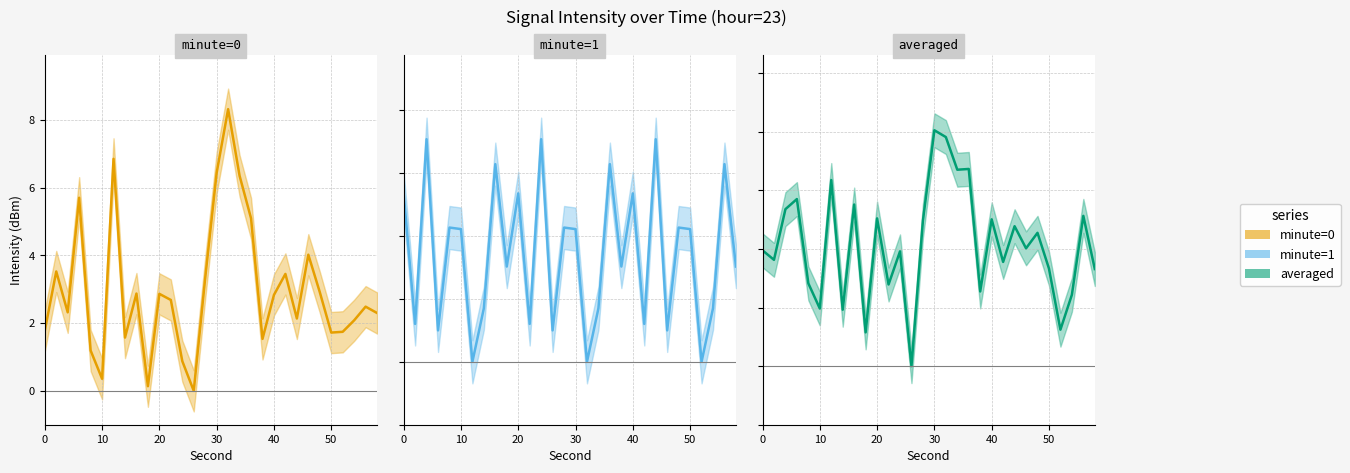

How many intersections are there between minute=1 and averaged?

17